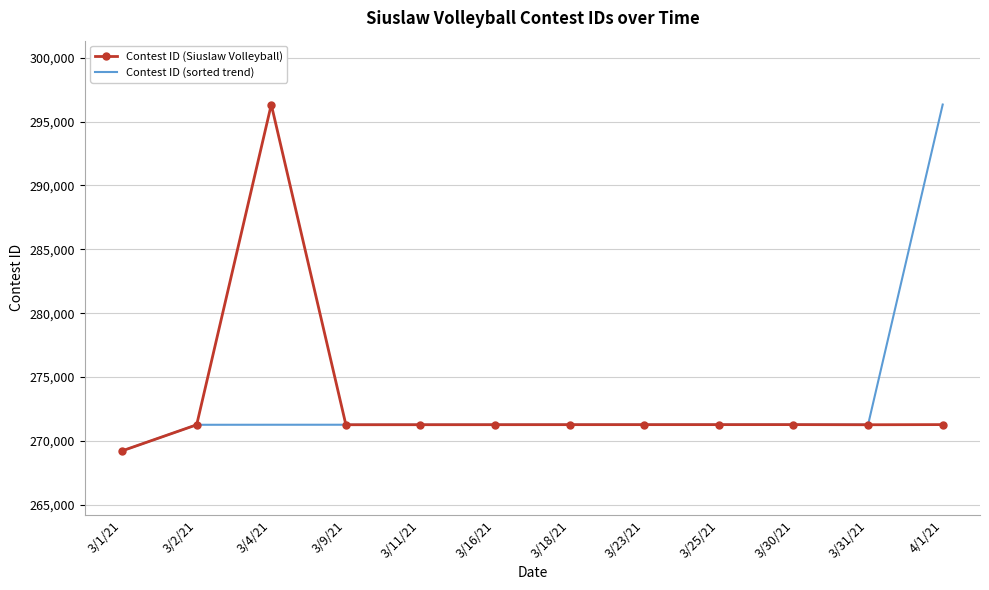

What is the total value across all series at 3/1/21?

538442